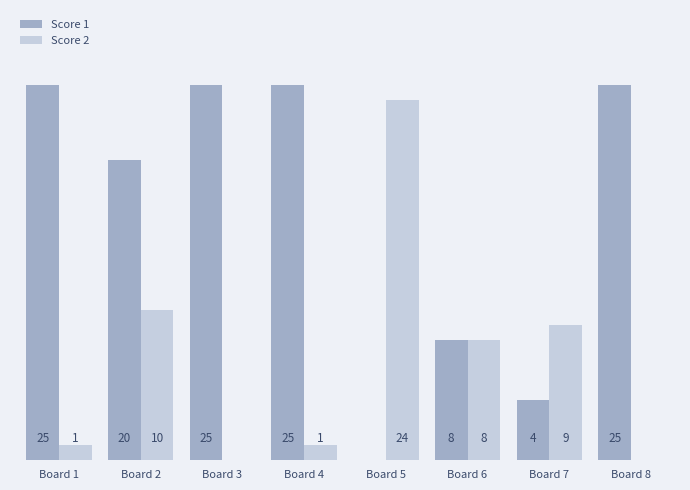

Where is Score 2 nearest to the value 12?

Board 2